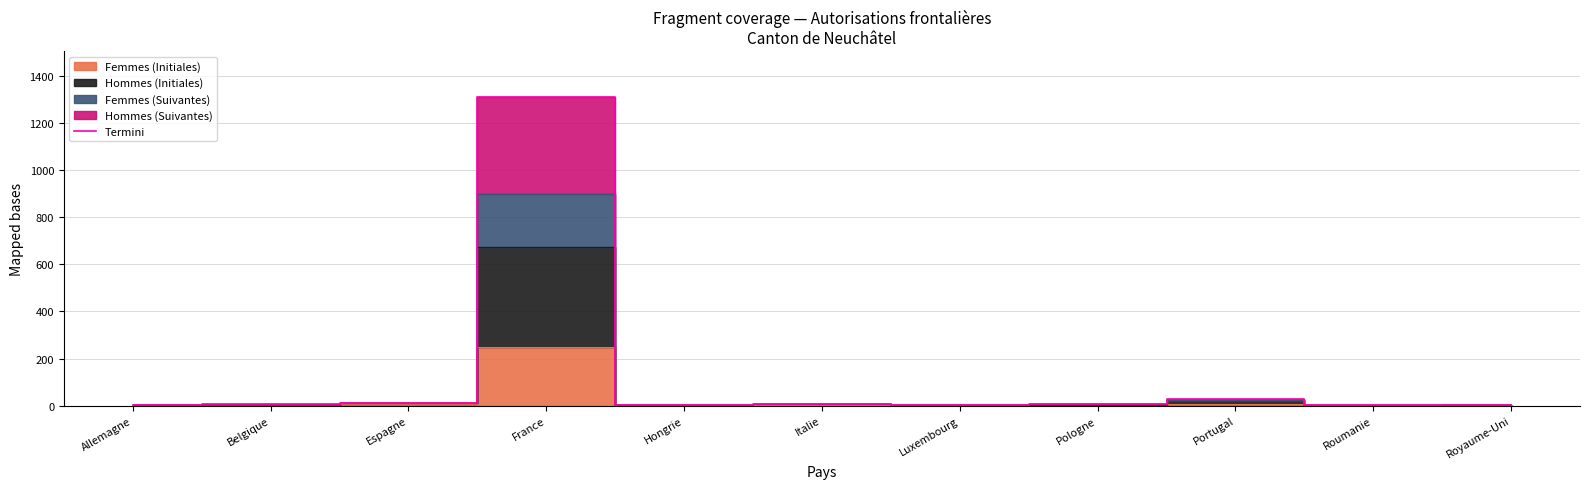

What is the label of the 4th point from the right?

Pologne